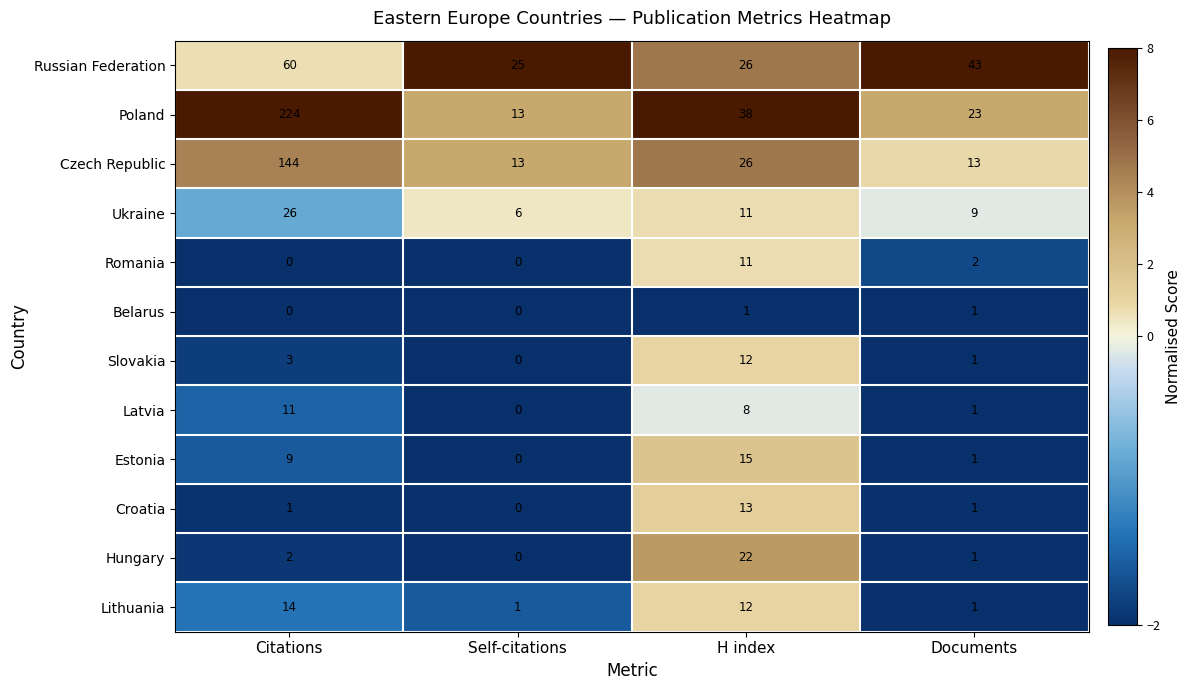

Rank the categories by Estonia value from highest to lowest.

H index, Citations, Documents, Self-citations